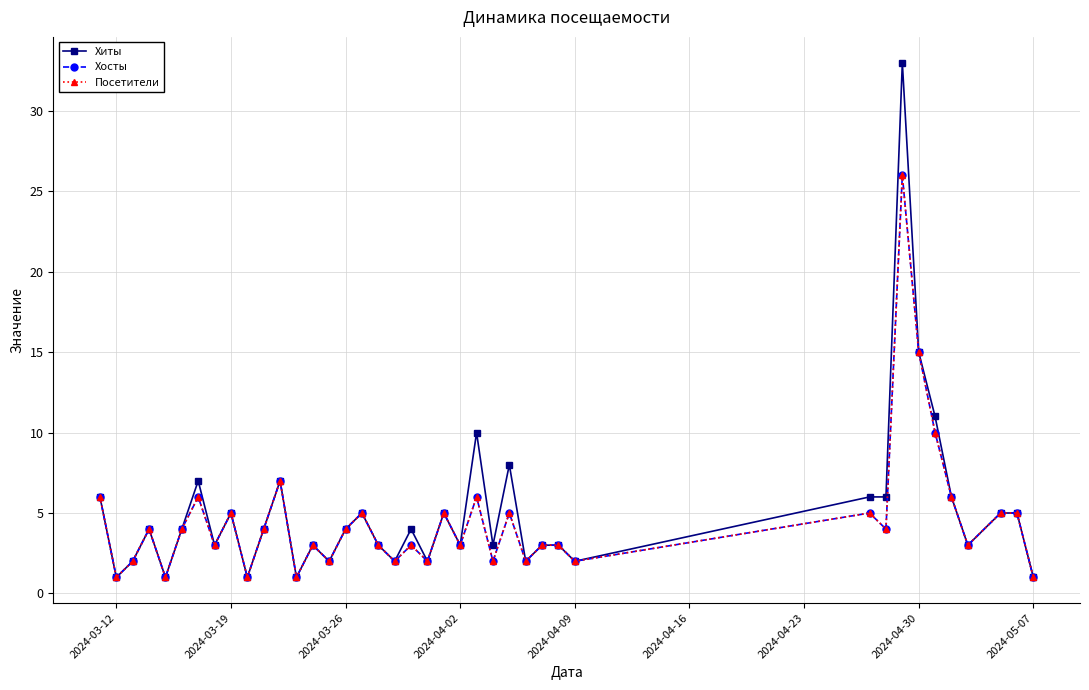

Is this an area chart (filled region under the line)?

No